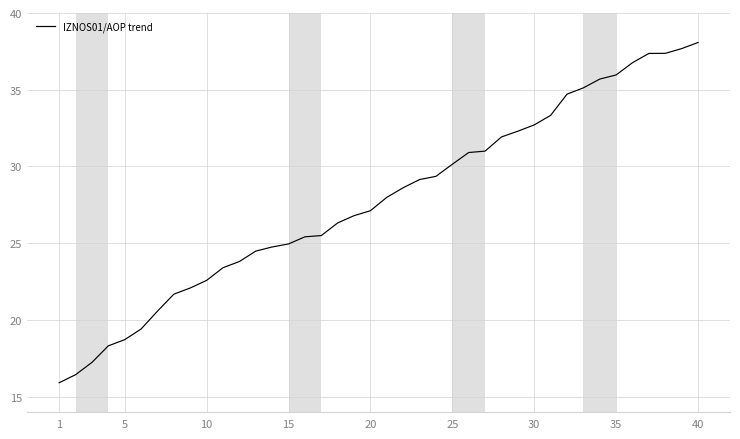

What is the smallest value displayed?

15.9